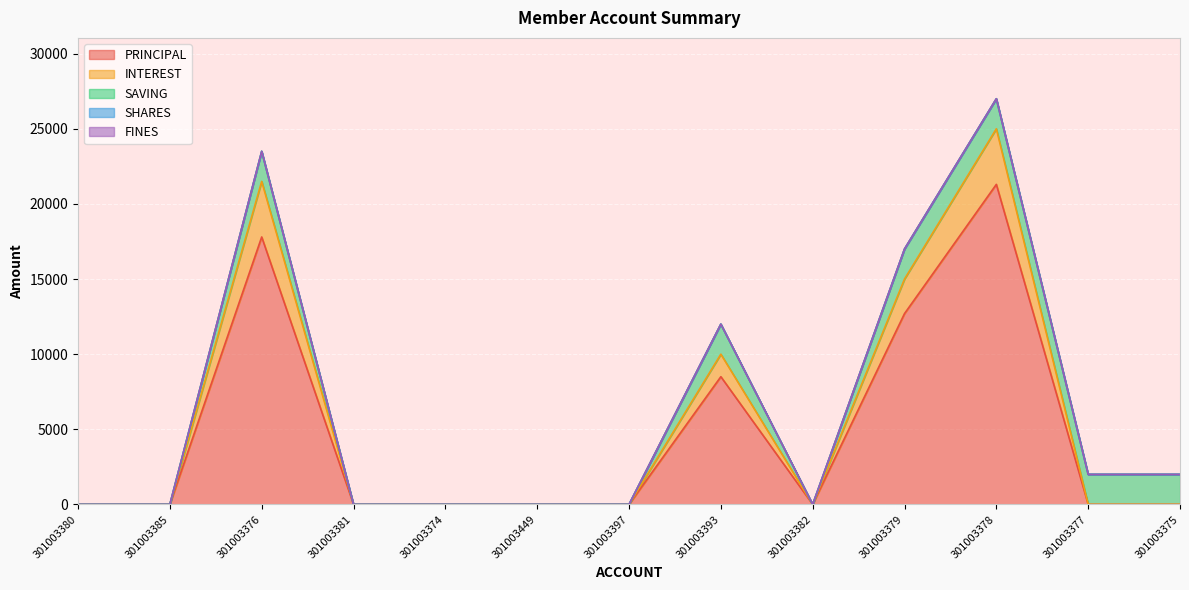

In SAVING, how many points are higher than both neighbors (excluding endpoints)?

2